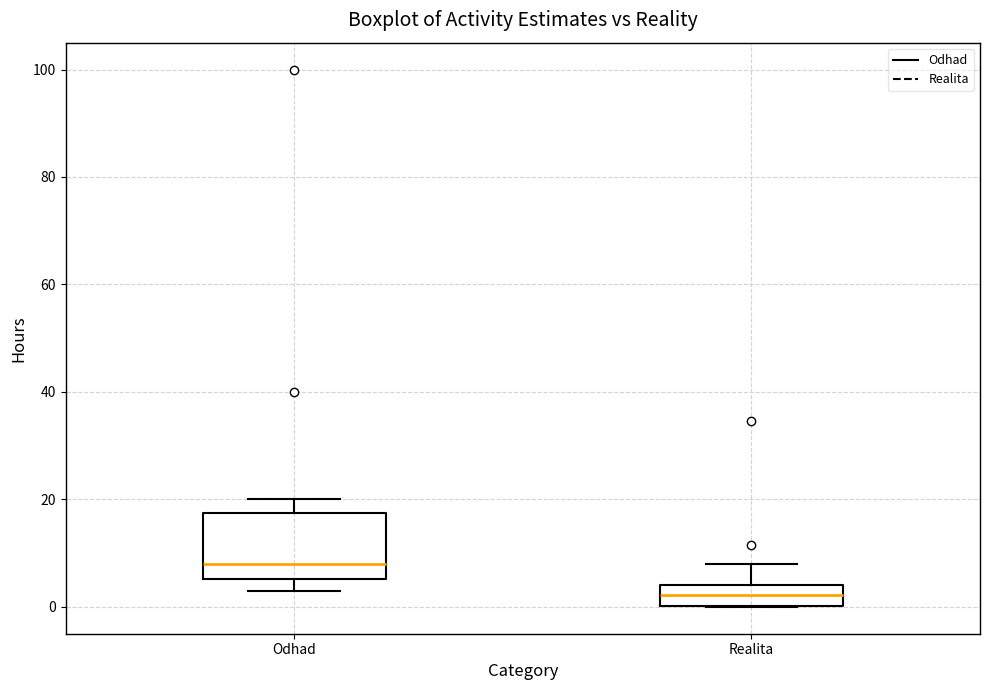

Which box is the tallest, from its lower edge to its upper edge?

Odhad